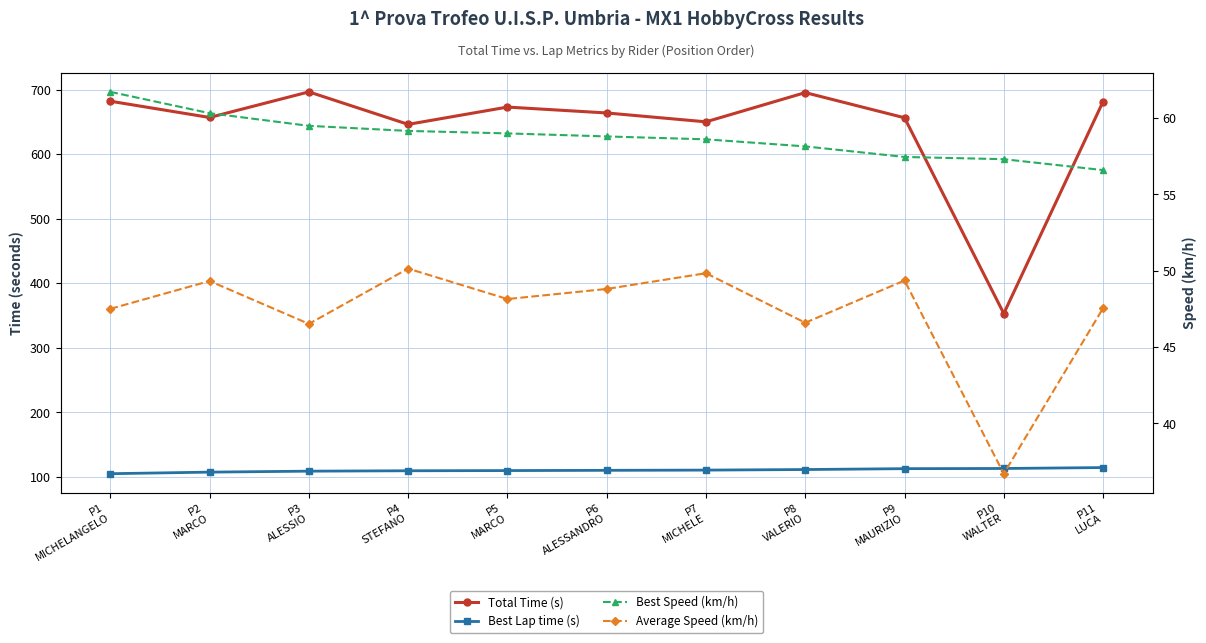

At P8
VALERIO, list the series in order from largest to smallest.

Total Time (s), Best Lap time (s), Best Speed (km/h), Average Speed (km/h)